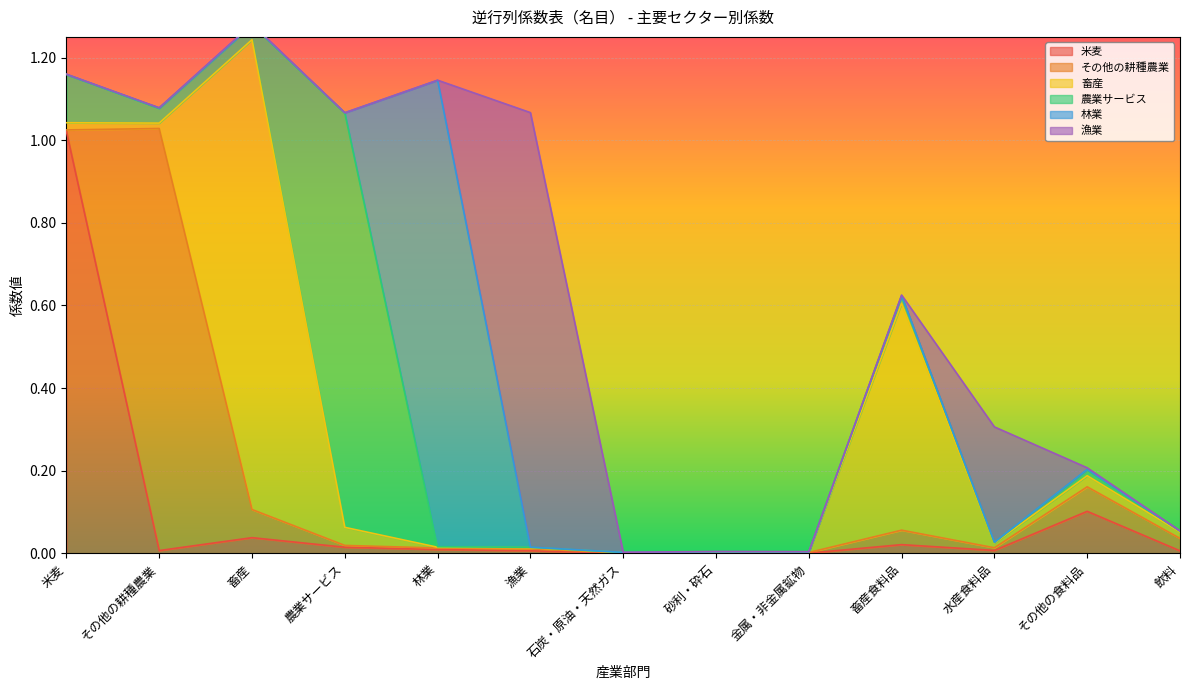

Which series has the largest total across all categories?

畜産